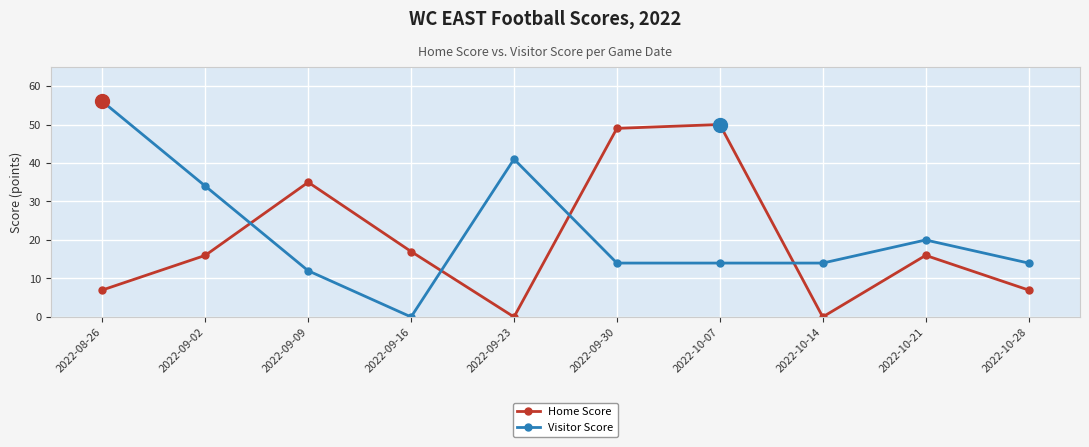

True or false: Home Score and Visitor Score cross at least once.

True